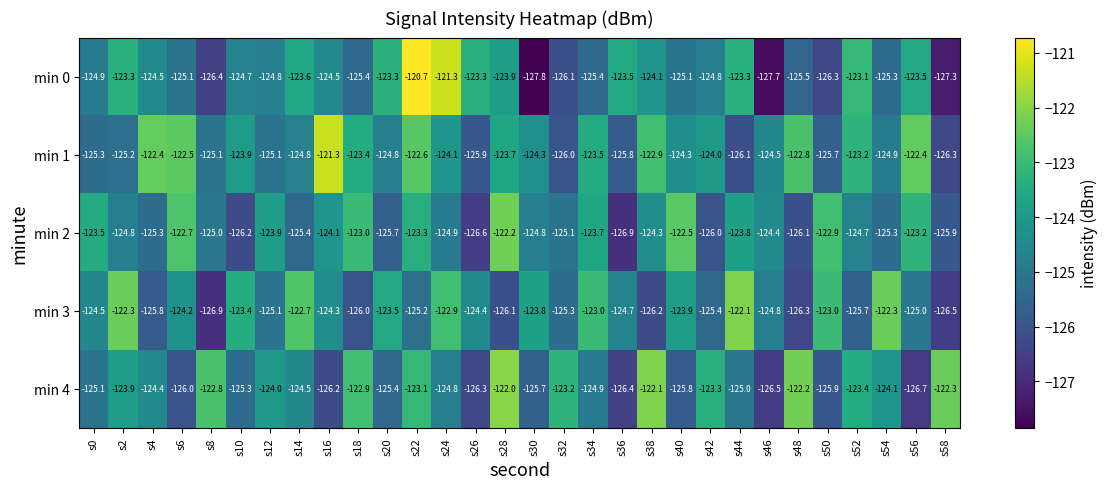

Rank the series by their maximum value, from highest to lowest.

min 0, min 1, min 4, min 3, min 2